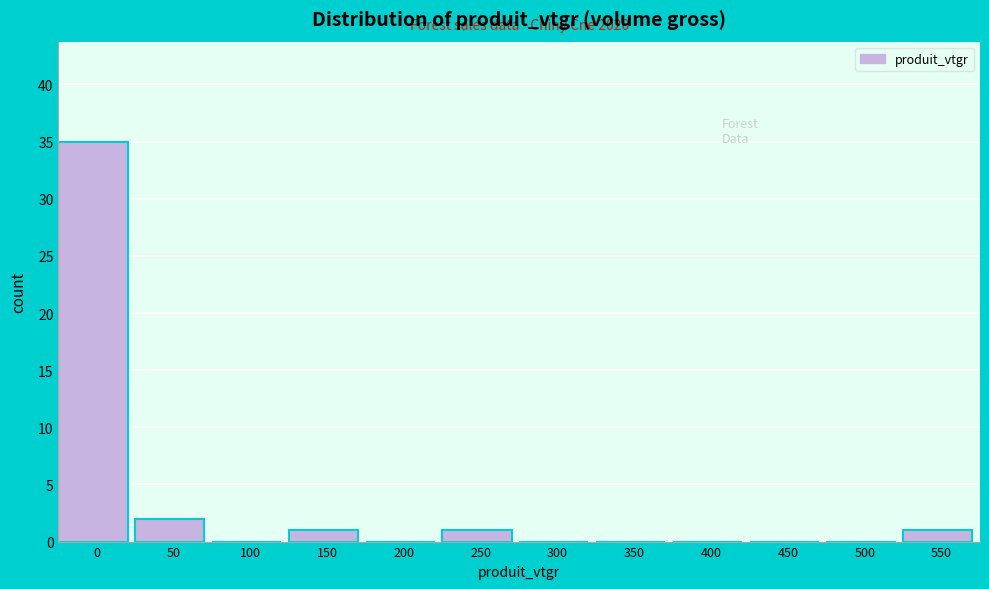

The chart shows a value of 62 at 0. True or false?

False